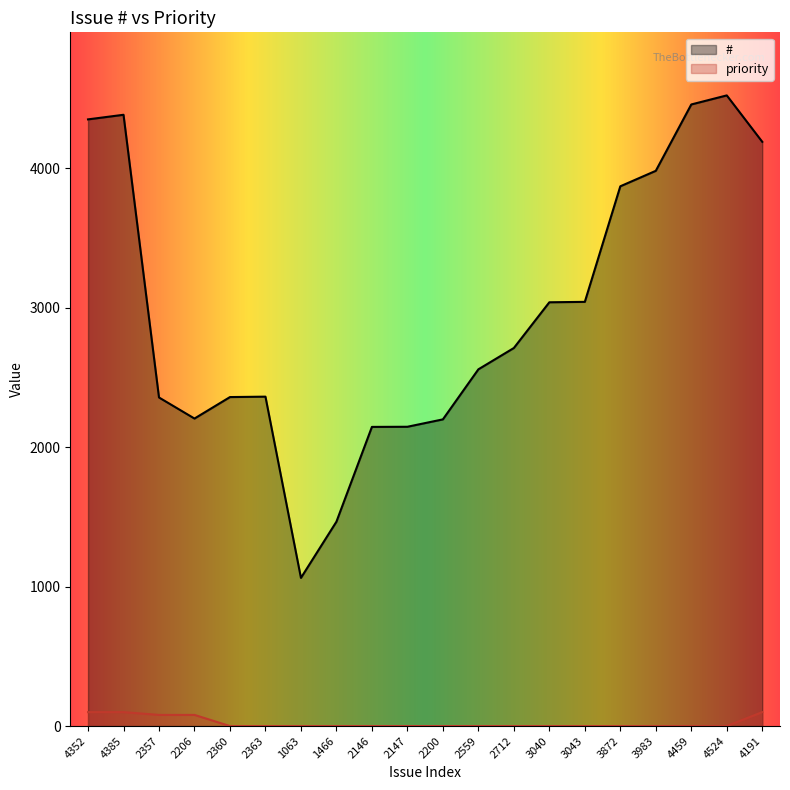

What is the greatest value displayed?

4524